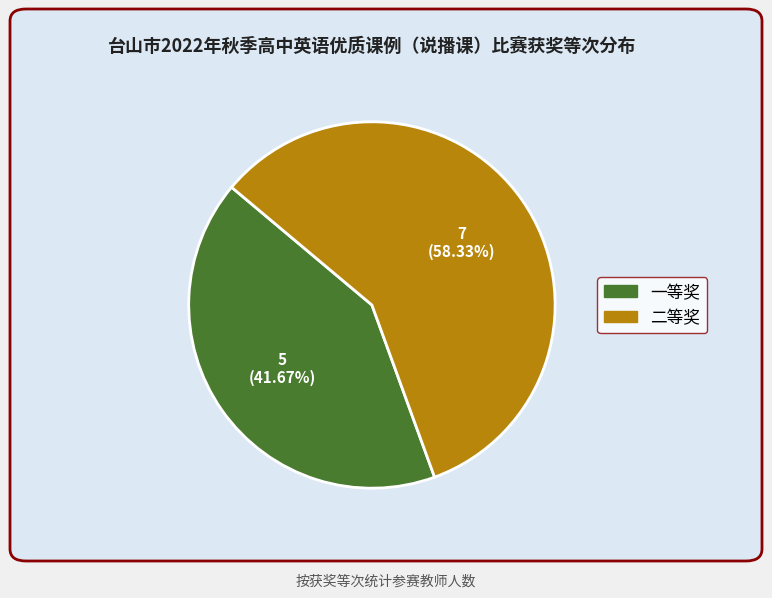

To the nearest percent, what percentage of the pie is 一等奖?

42%